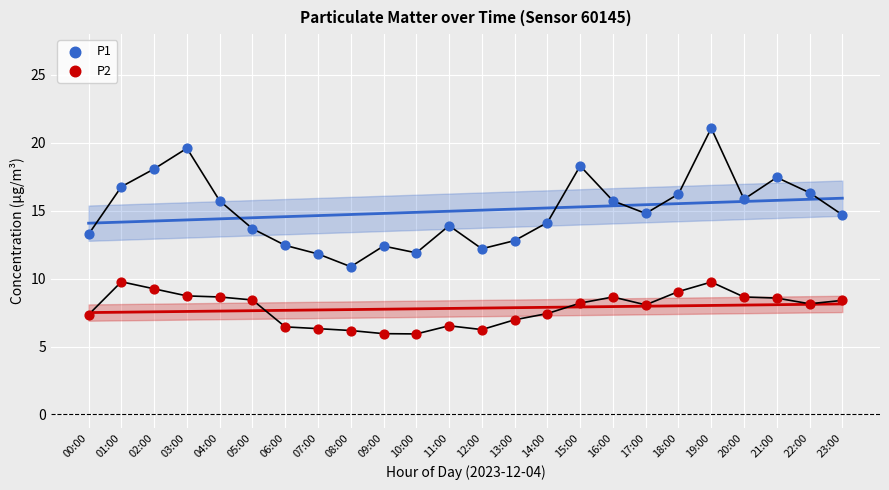

Which series has the widest spread of Y values?

P1